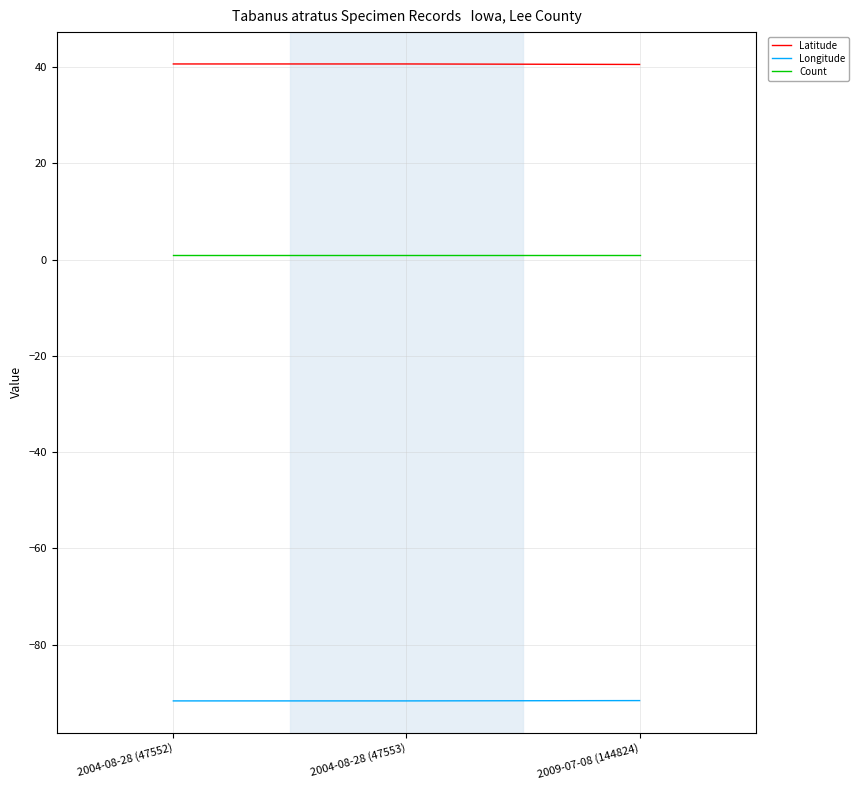

What is the minimum value shown in the chart?

-91.7